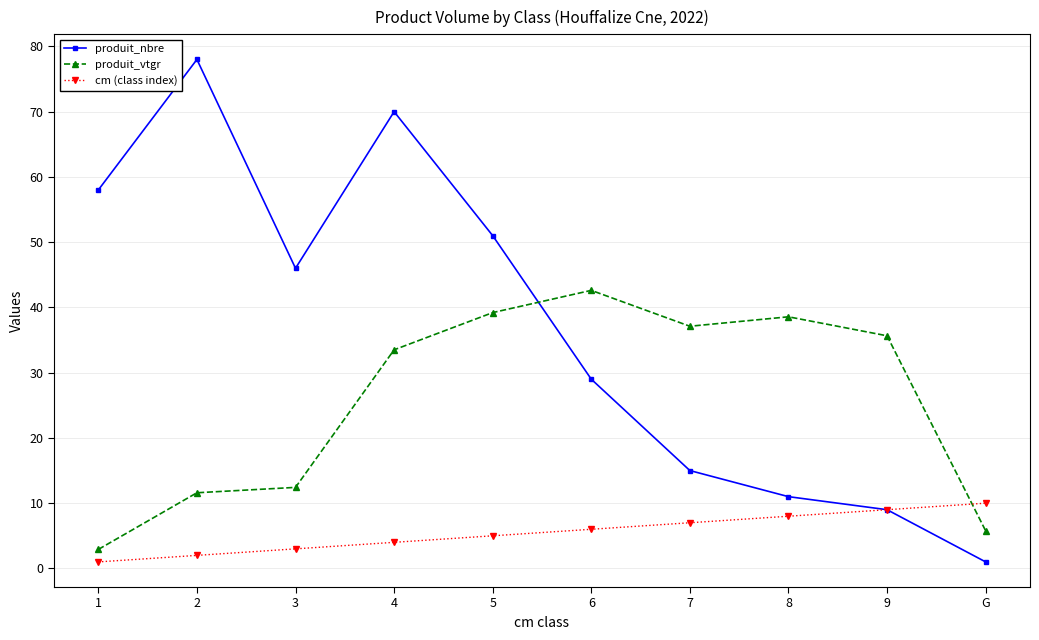

Reading left to right, list all the values displayed in this chart.

produit_nbre: 1=58.0	2=78.0	3=46.0	4=70.0	5=51.0	6=29.0	7=15.0	8=11.0	9=9.0	G=1.0
produit_vtgr: 1=2.9	2=11.6	3=12.4	4=33.5	5=39.2	6=42.6	7=37.1	8=38.6	9=35.7	G=5.8
cm (class index): 1=1.0	2=2.0	3=3.0	4=4.0	5=5.0	6=6.0	7=7.0	8=8.0	9=9.0	G=10.0